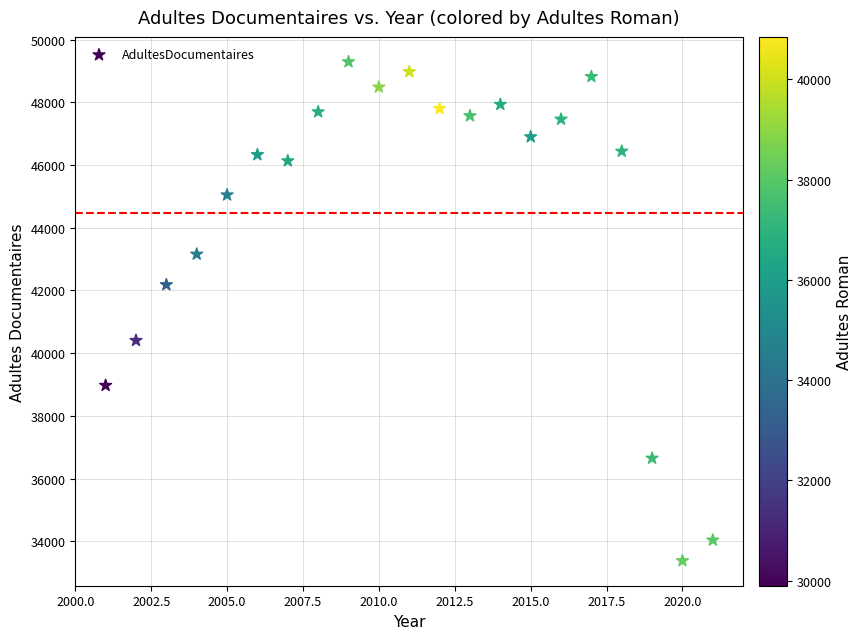

What is the range of Y values (max minus min)?

15910